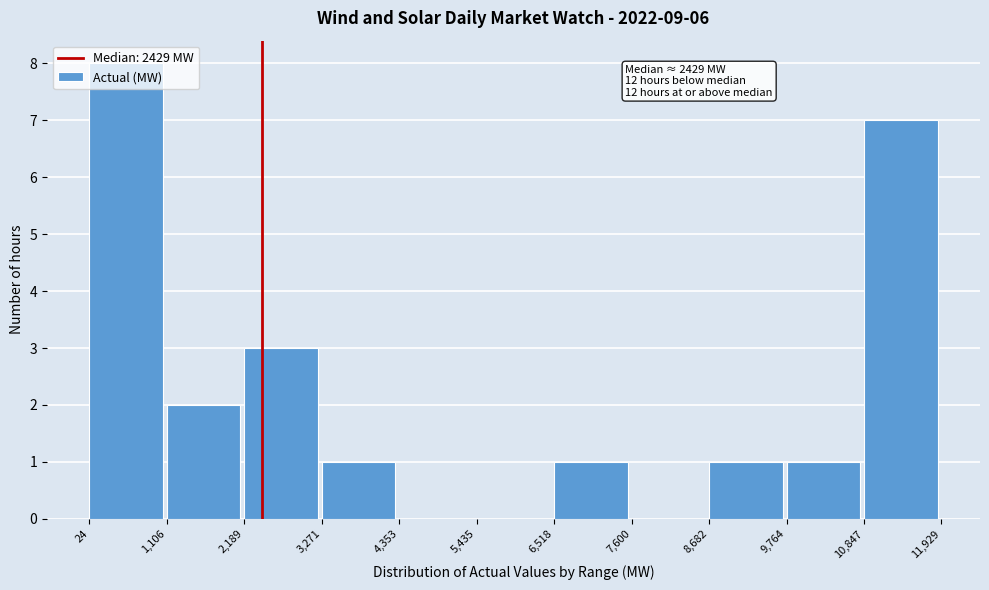

Over which range of the x-axis is the bar tallest?

24 to 1,106